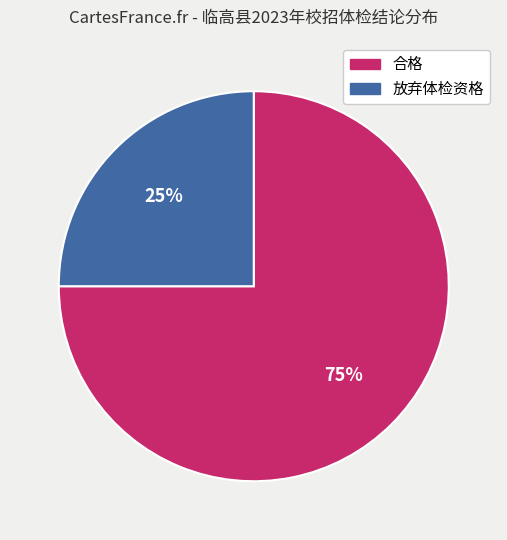

To the nearest percent, what is the difference between the 放弃体检资格 and 合格 slice percentages?

50%